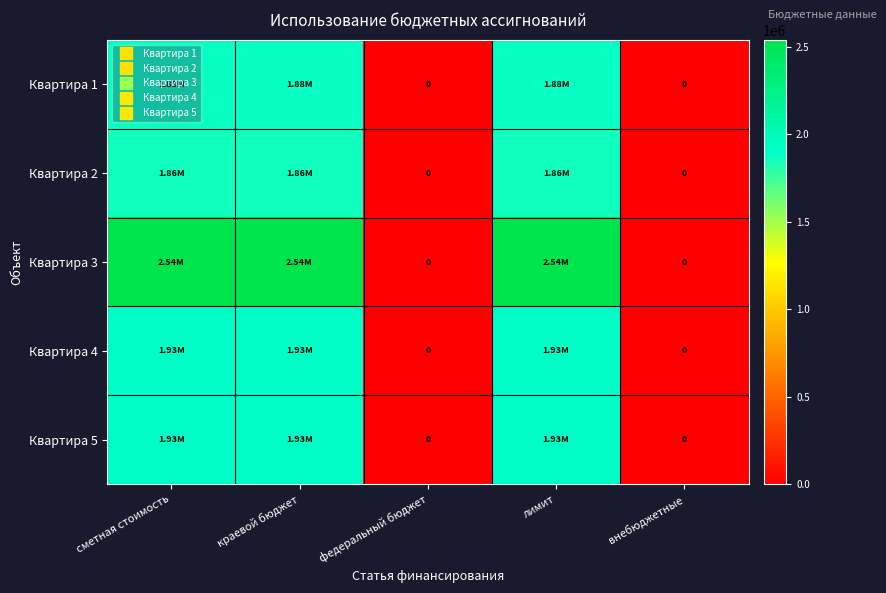

True or false: Квартира 3 has a value of 0.0 at внебюджетные.

True